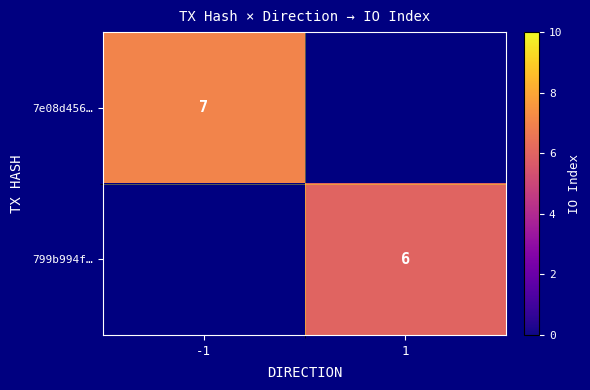

The value of 7e08d456… at -1 is 4.5. True or false?

False